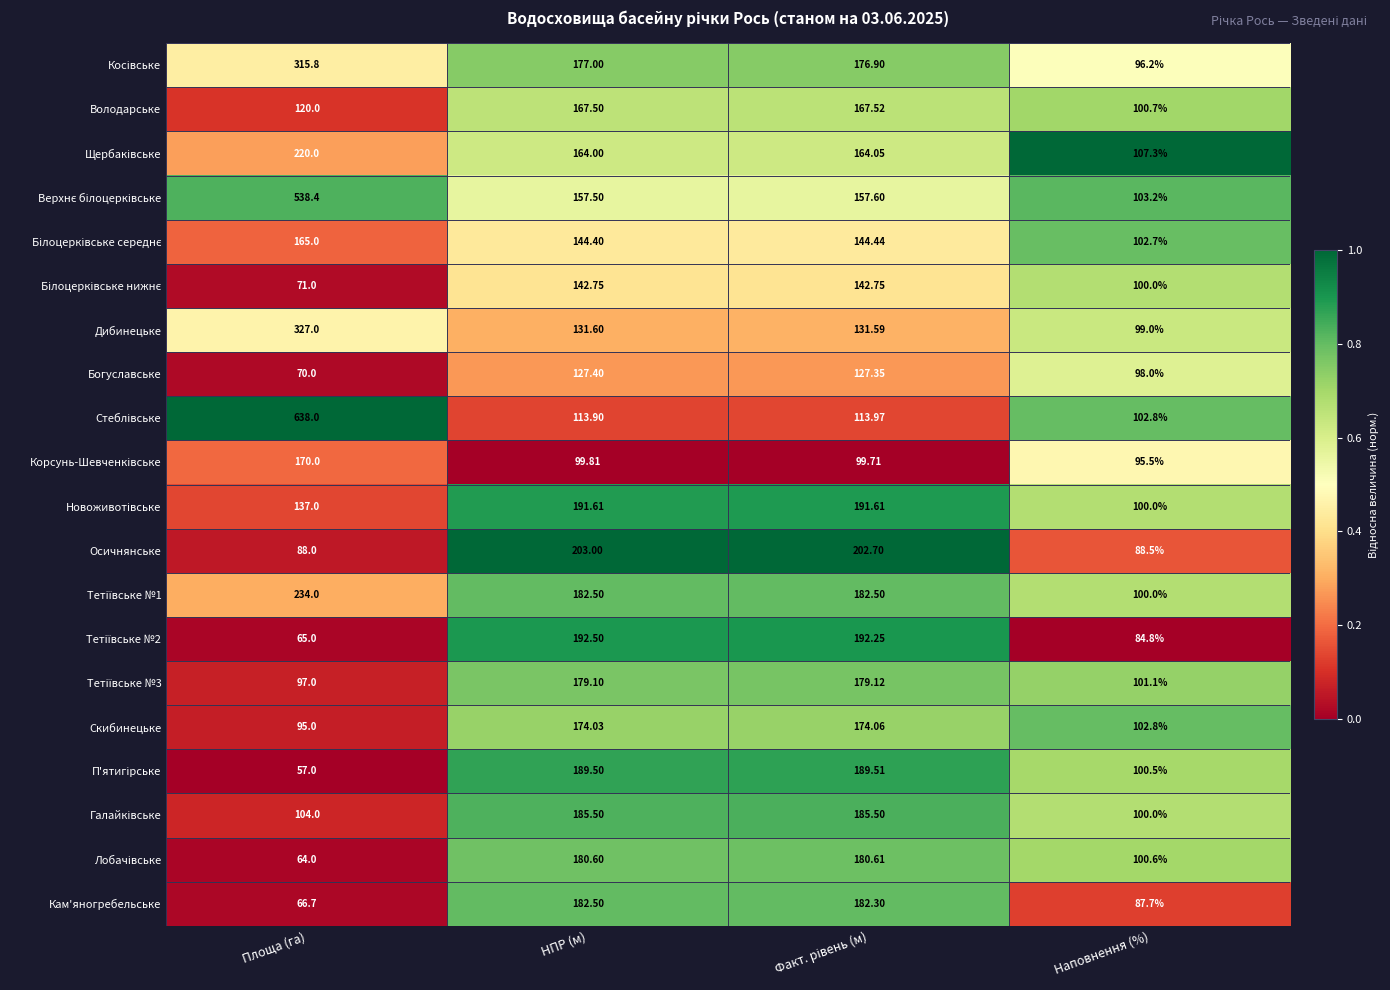

Which category has the highest value across all series?

Площа (га)